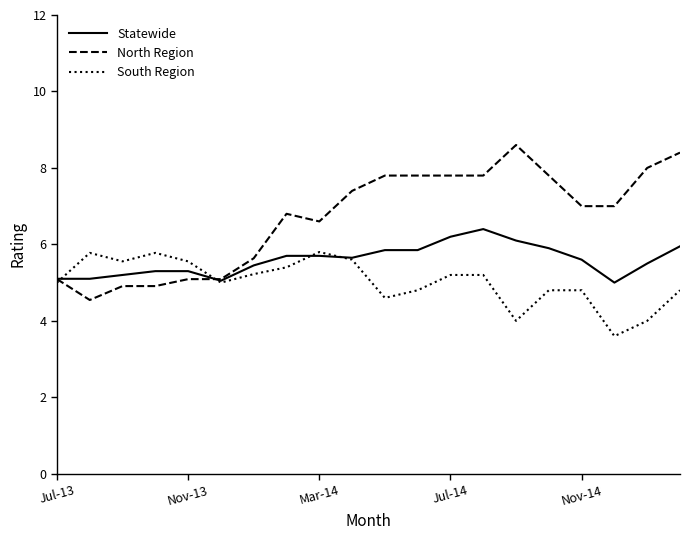

Rank the series by their maximum value, from highest to lowest.

North Region, Statewide, South Region